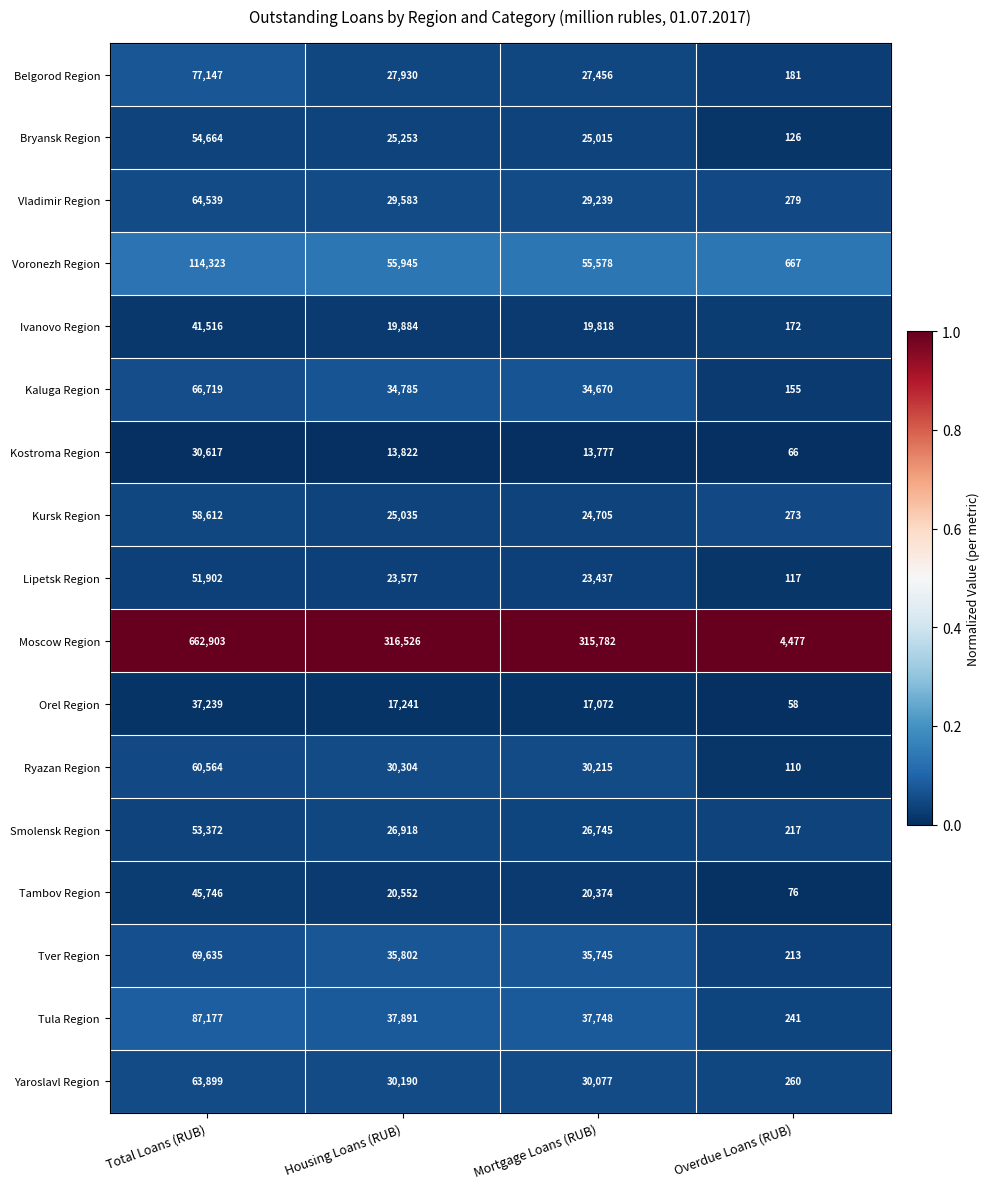

Which series has the widest spread of values?

Moscow Region